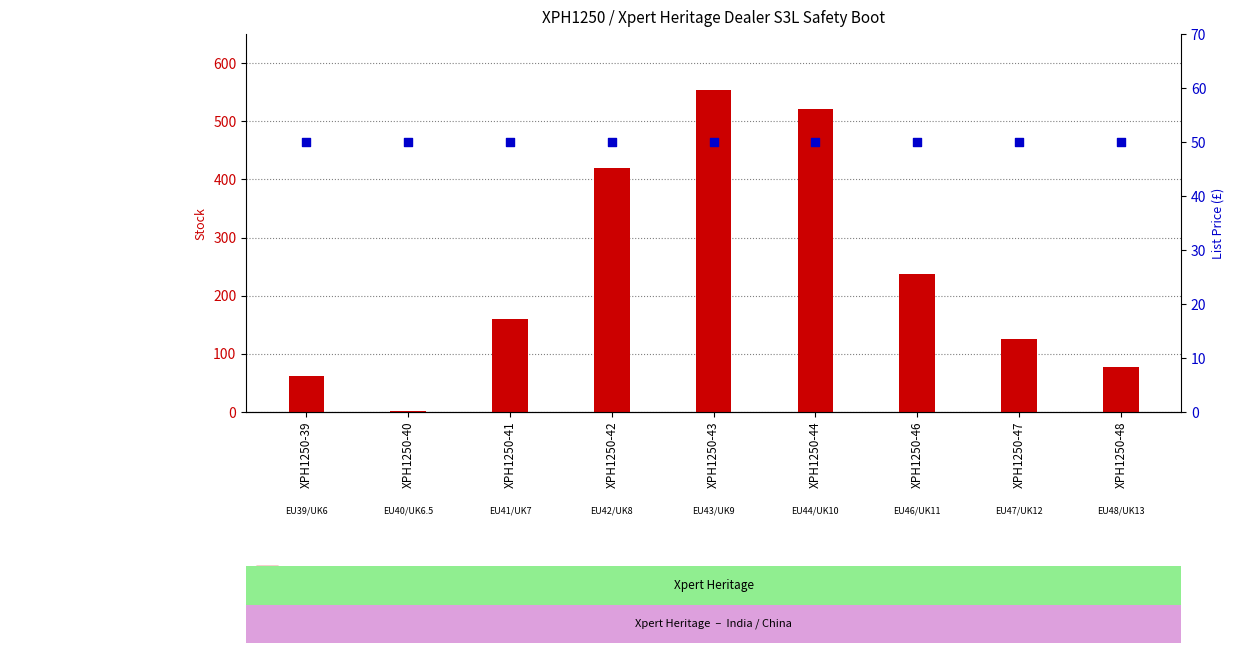

What is the total value across all series at XPH1250-39?

112.0